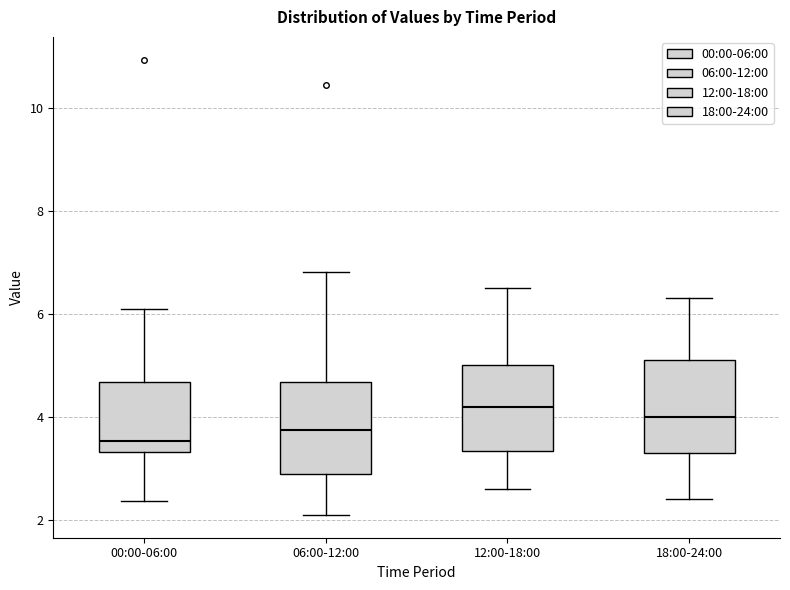

Reading left to right, transcribe this box plot: for each box, give where its median line is, the range the box spans, and where its two whiskers end, as read against the y-axis. The values are not printed on the chart, so give them approximately, as read against the axis.

00:00-06:00: median 3.6, box 3.4 to 4.6, whiskers 2.4 to 6.2
06:00-12:00: median 3.8, box 2.8 to 4.6, whiskers 2.2 to 6.8
12:00-18:00: median 4.2, box 3.4 to 5.0, whiskers 2.6 to 6.6
18:00-24:00: median 4.0, box 3.4 to 5.2, whiskers 2.4 to 6.4